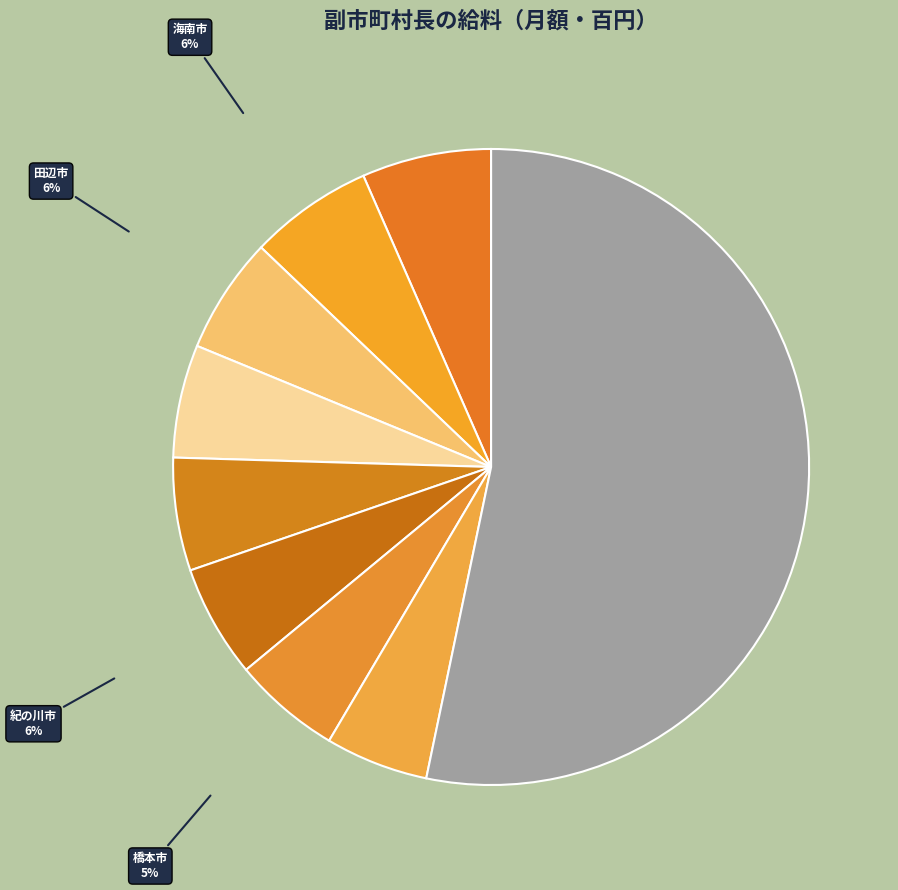

To the nearest percent, what is the difference between the largest and smallest slice percentages?

48%